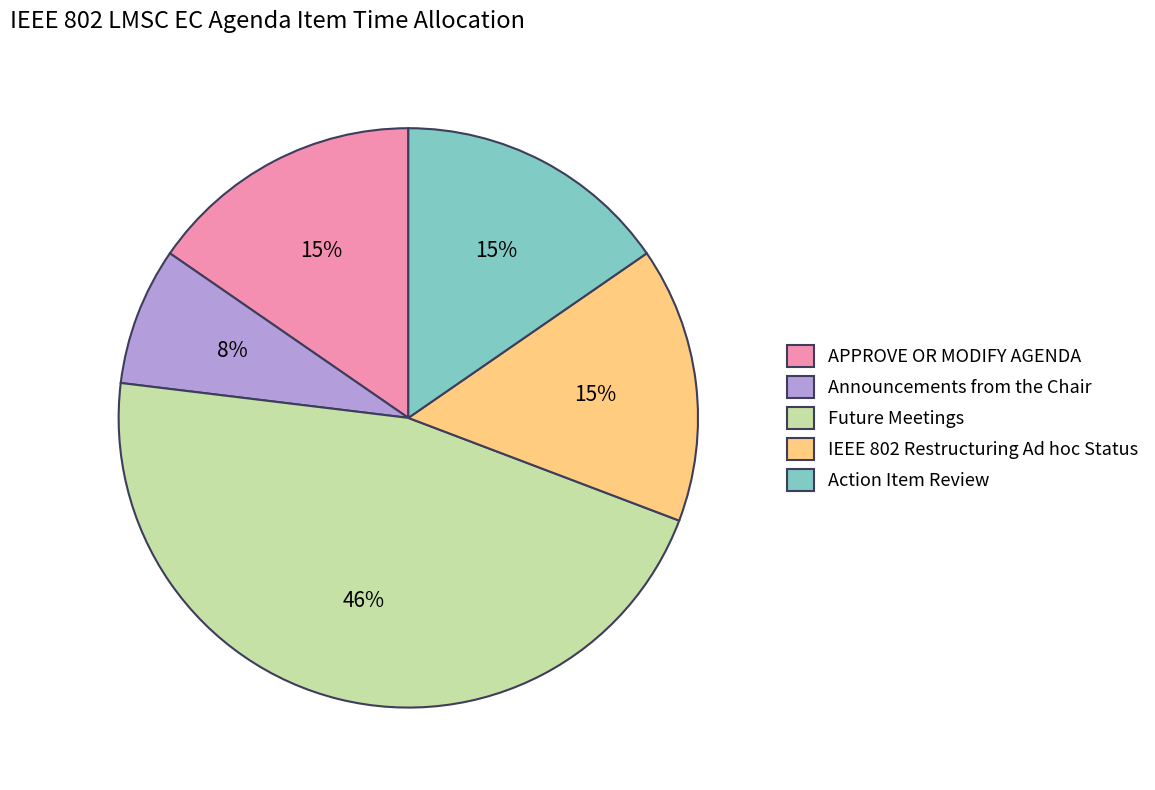

Do Future Meetings and Action Item Review together represent more than half of the pie?

Yes